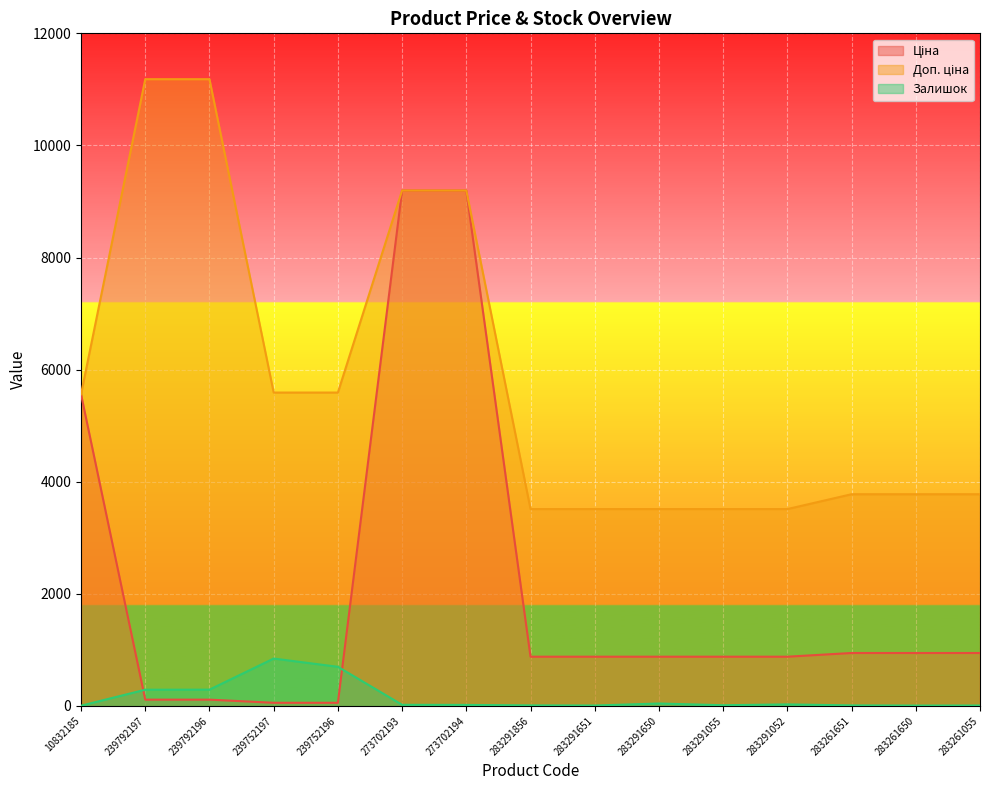

True or false: Ціна and Доп. ціна intersect in this chart.

False